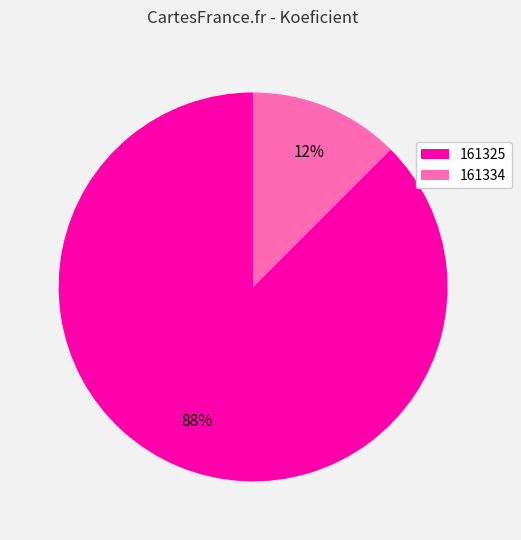

Do 161325 and 161334 together represent more than half of the pie?

Yes